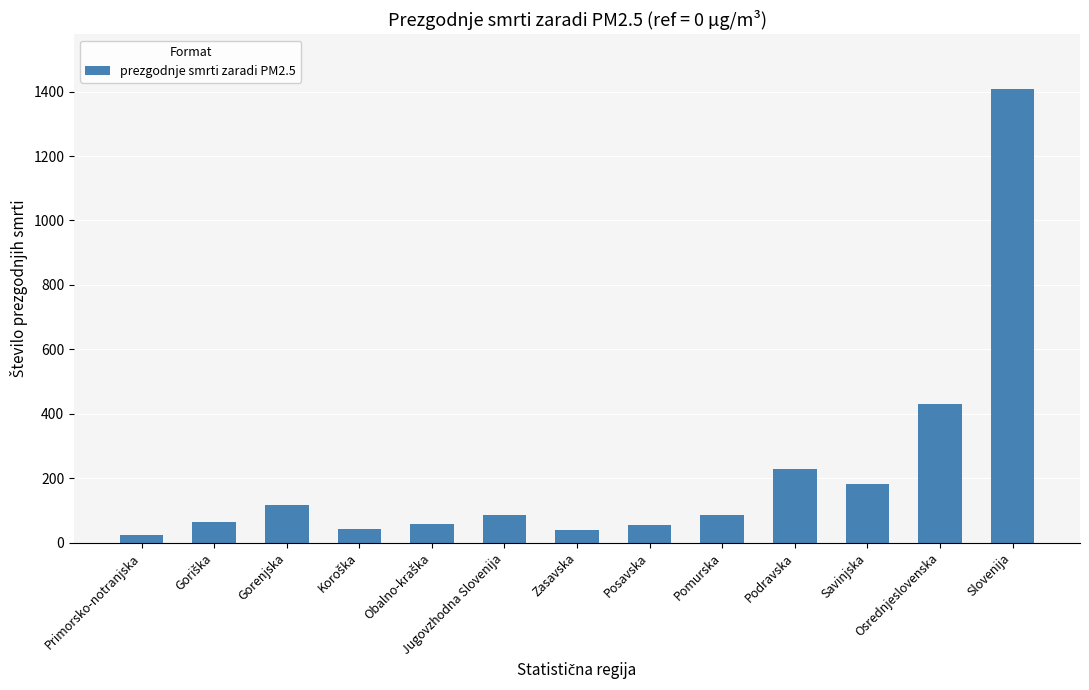

What is the sum of the values at Pomurska and Gorenjska?

201